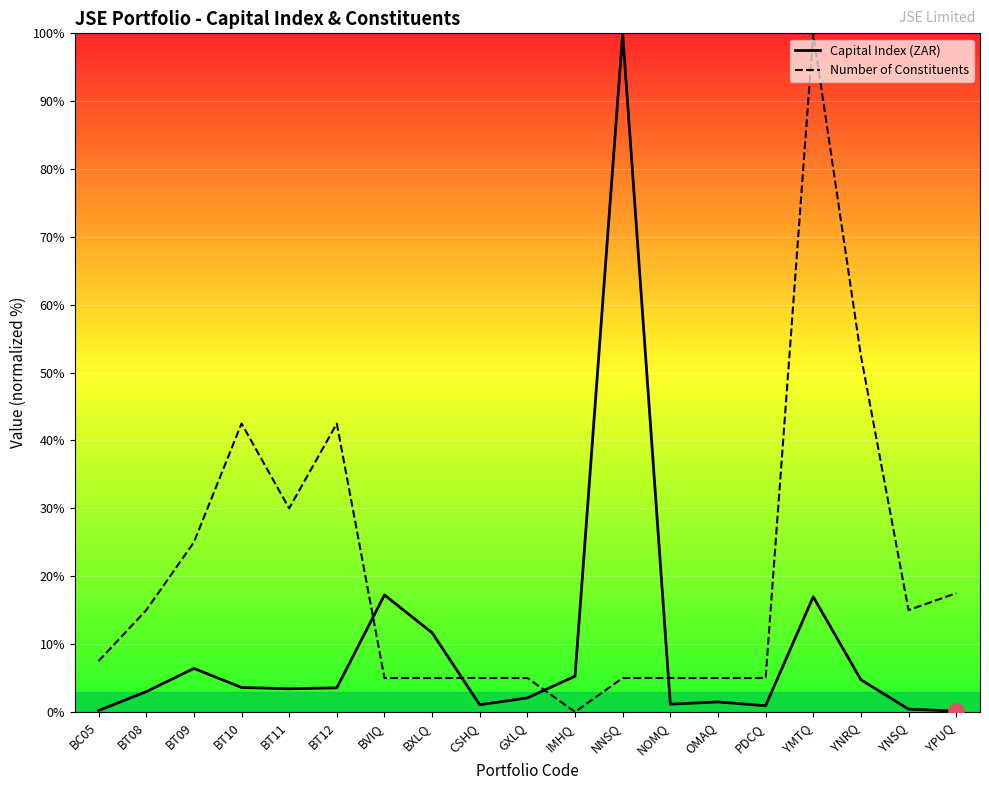

At how many categories does at least one series exceed 1?

19